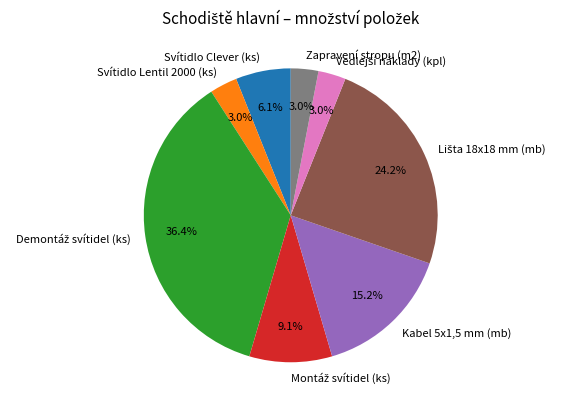

How many segments does this pie chart have?

8